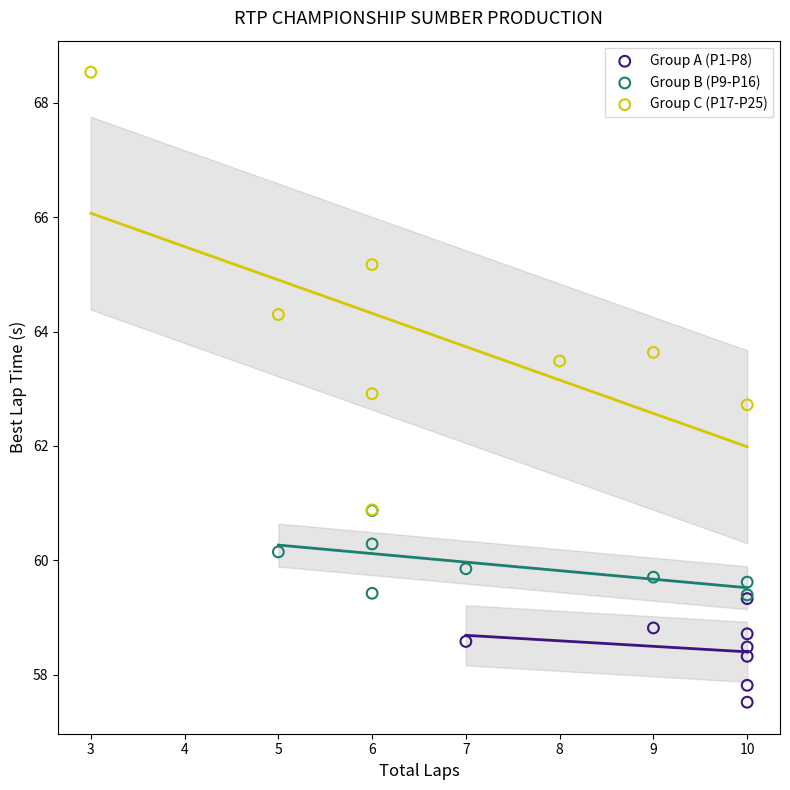

What are all the series names shown in the legend?

Group A (P1-P8), Group B (P9-P16), Group C (P17-P25)